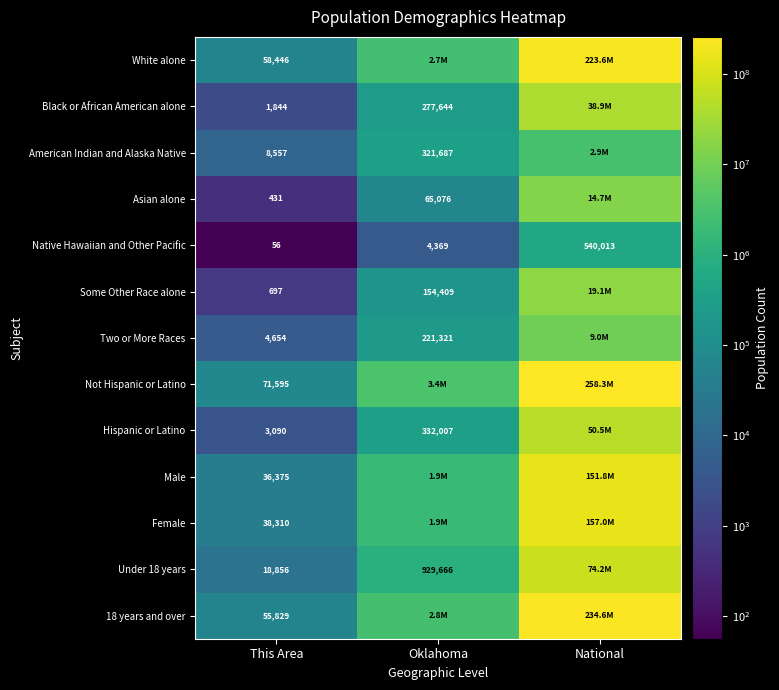

What is the average value of the Native Hawaiian and Other Pacific series?

181479